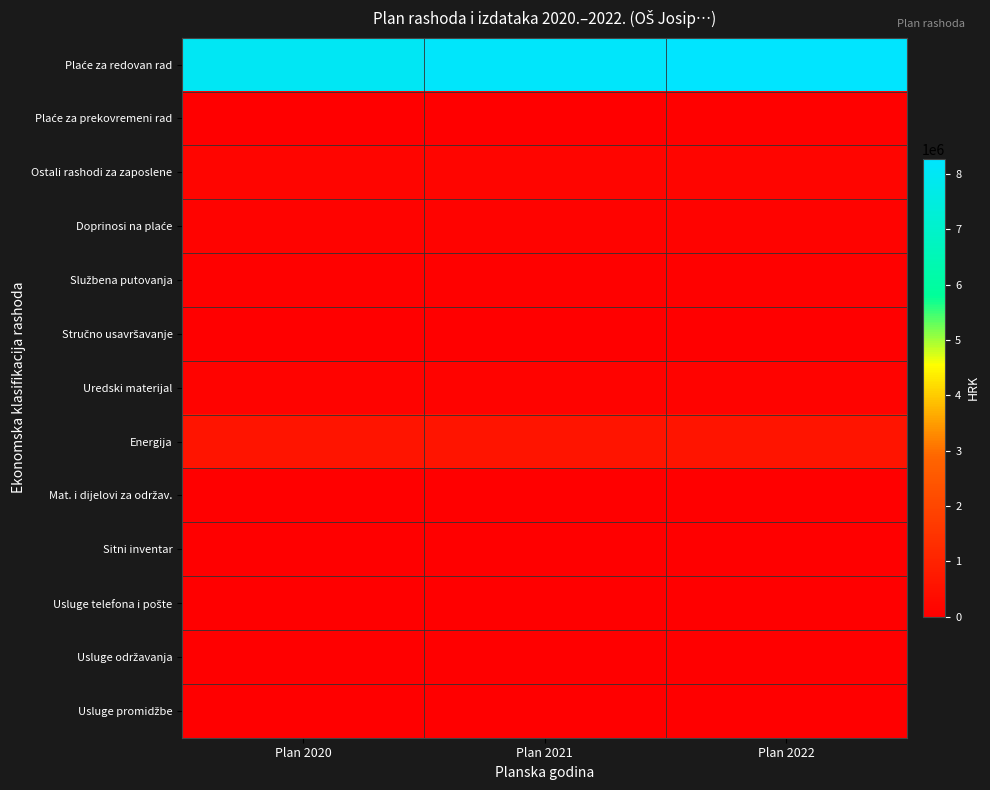

Which label corresponds to the smallest value in the chart?

Plan 2020